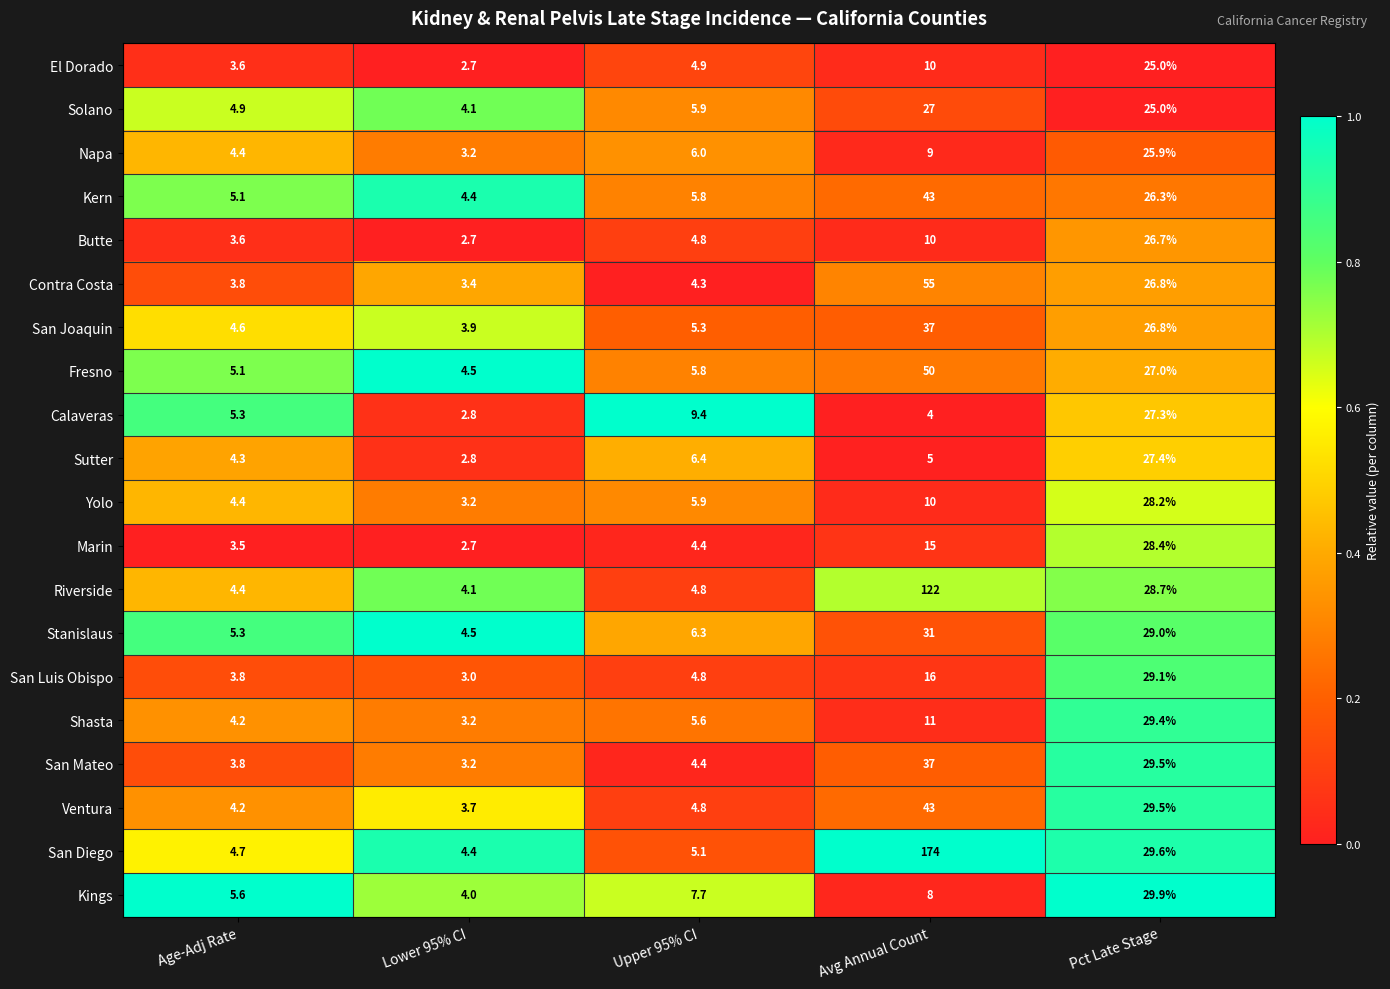

Read the Contra Costa value at Lower 95% CI.

3.4